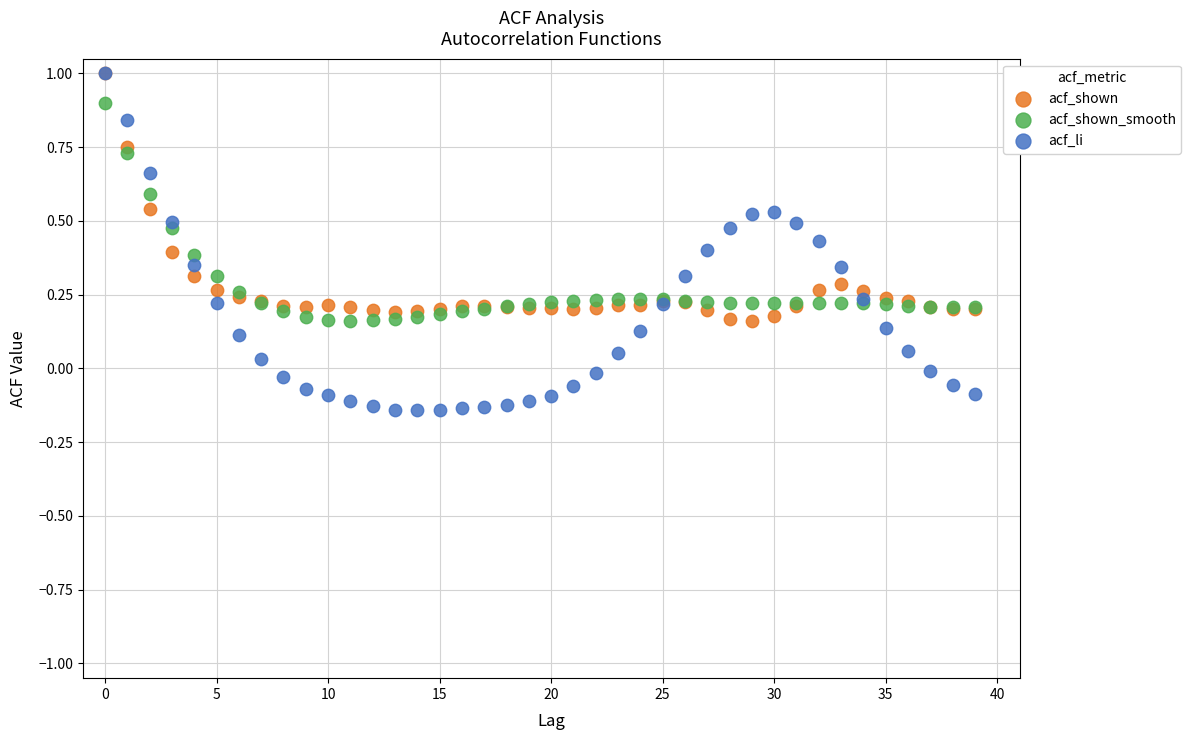

Which series has the widest spread of Y values?

acf_li